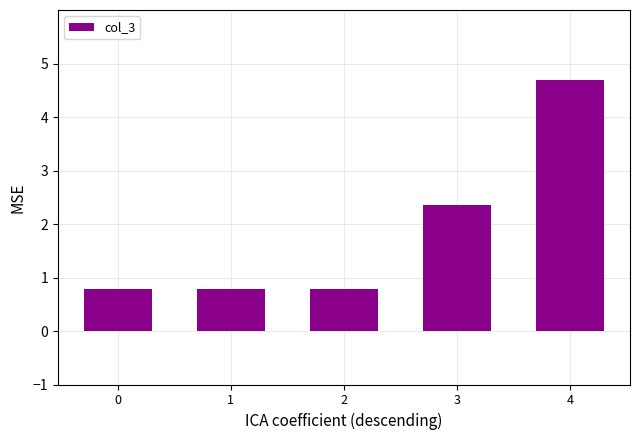

What is the difference between the second highest and second lowest values?

1.6